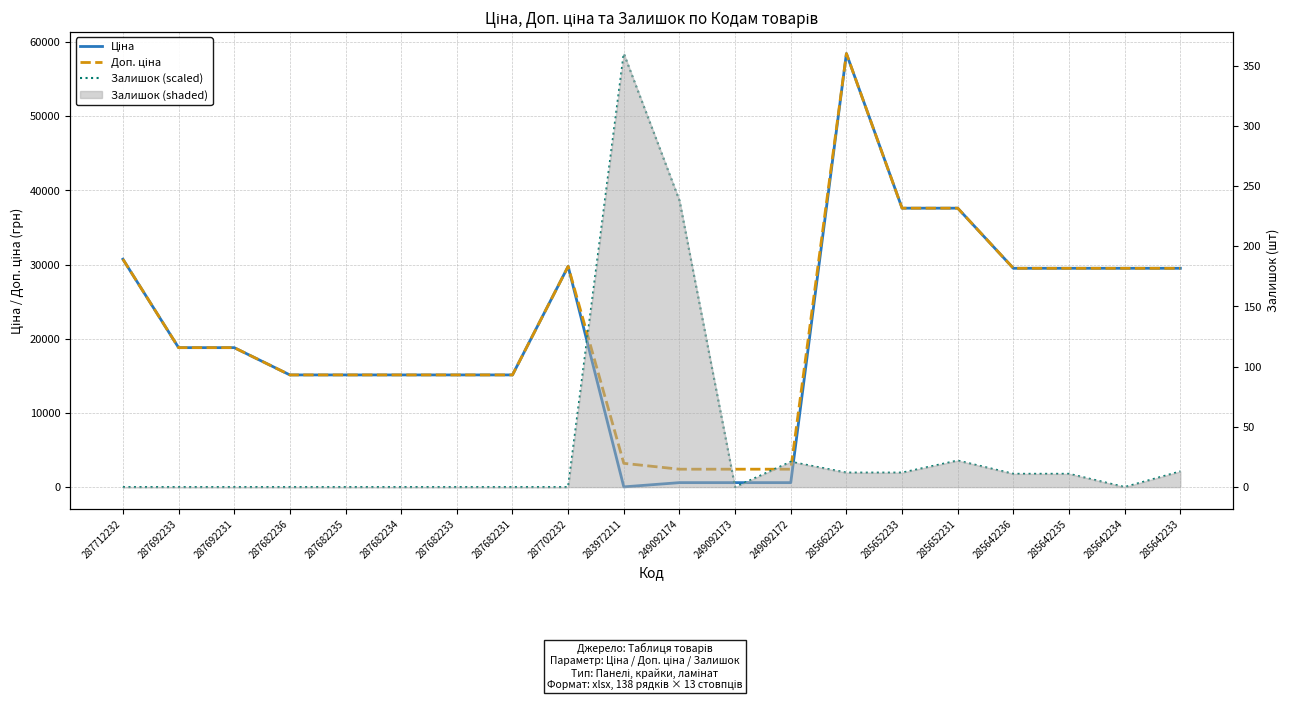

What is the total value across all series at 287682235?

30240.0